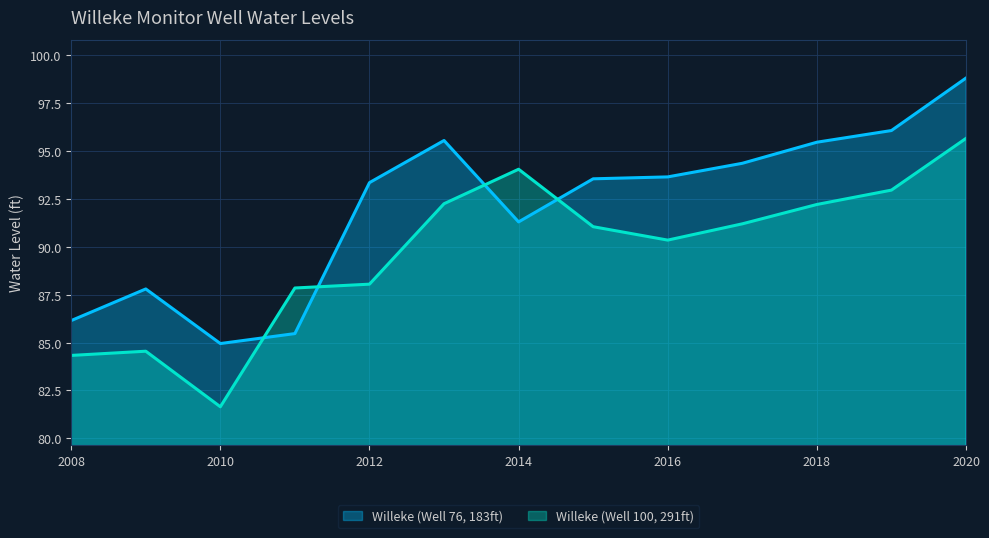

What are all the series names shown in the legend?

Willeke (Well 76, 183ft), Willeke (Well 100, 291ft)